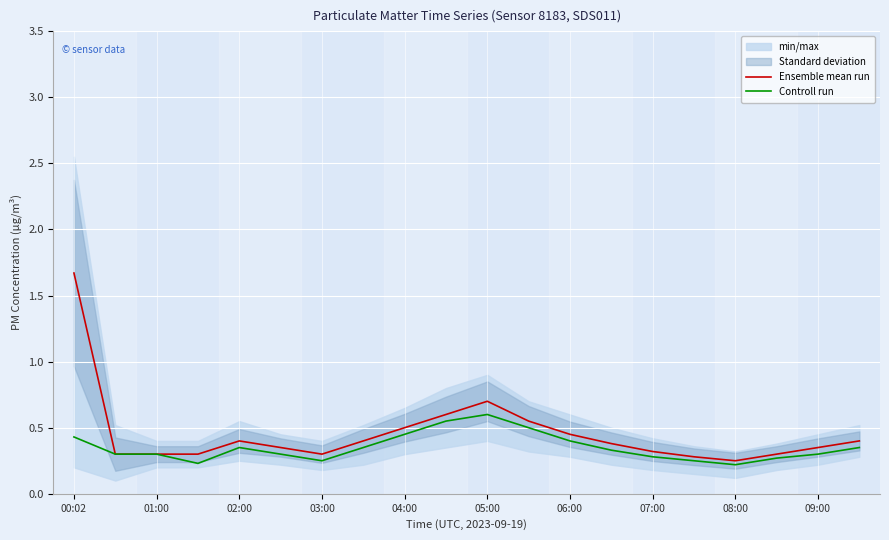

Rank the series at 00:02 from lowest to highest value.

Controll run, Ensemble mean run